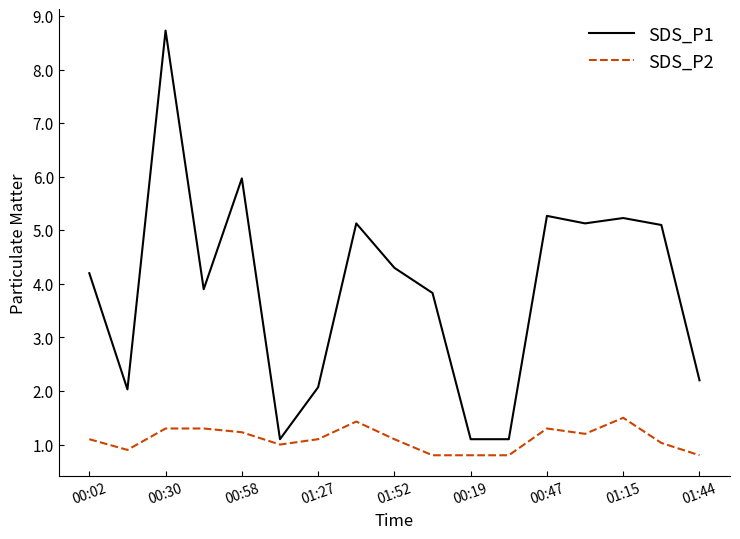

What is the minimum value for SDS_P2?

0.8